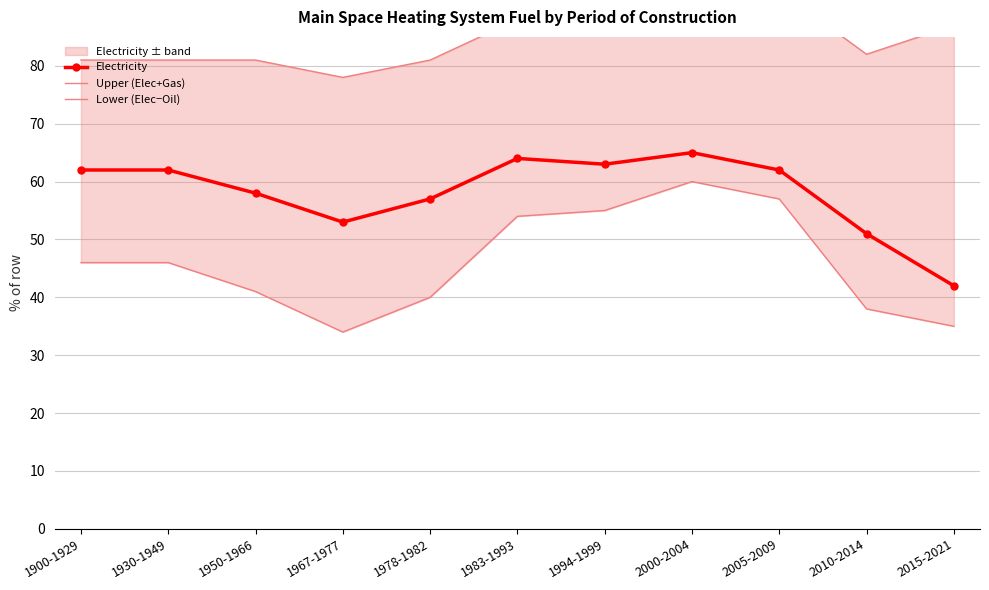

Reading left to right, transcribe all the data shown in this chart.

Electricity: 1900-1929=62	1930-1949=62	1950-1966=58	1967-1977=53	1978-1982=57	1983-1993=64	1994-1999=63	2000-2004=65	2005-2009=62	2010-2014=51	2015-2021=42
Upper (Elec+Gas): 1900-1929=81	1930-1949=81	1950-1966=81	1967-1977=78	1978-1982=81	1983-1993=88	1994-1999=90	2000-2004=93	2005-2009=93	2010-2014=82	2015-2021=87
Lower (Elec−Oil): 1900-1929=46	1930-1949=46	1950-1966=41	1967-1977=34	1978-1982=40	1983-1993=54	1994-1999=55	2000-2004=60	2005-2009=57	2010-2014=38	2015-2021=35